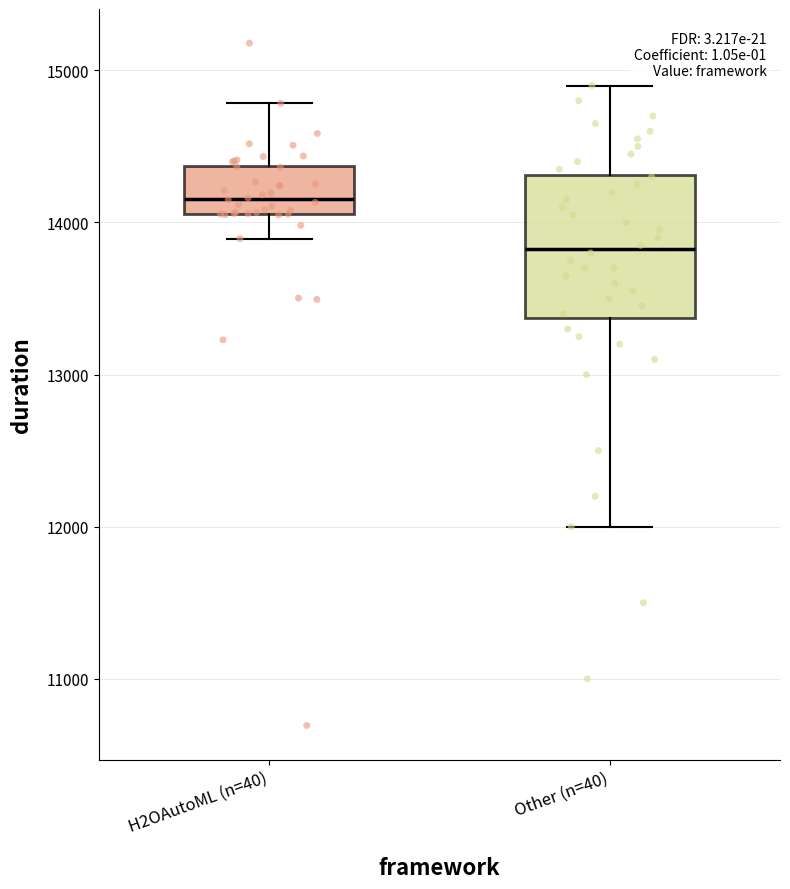

Reading left to right, transcribe this box plot: for each box, give where its median line is, the range the box spans, and where its two whiskers end, as read against the y-axis. The values are not printed on the chart, so give them approximately, as read against the axis.

H2OAutoML (n=40): median 14200, box 14100 to 14400, whiskers 13900 to 14800
Other (n=40): median 13800, box 13400 to 14300, whiskers 12000 to 14900